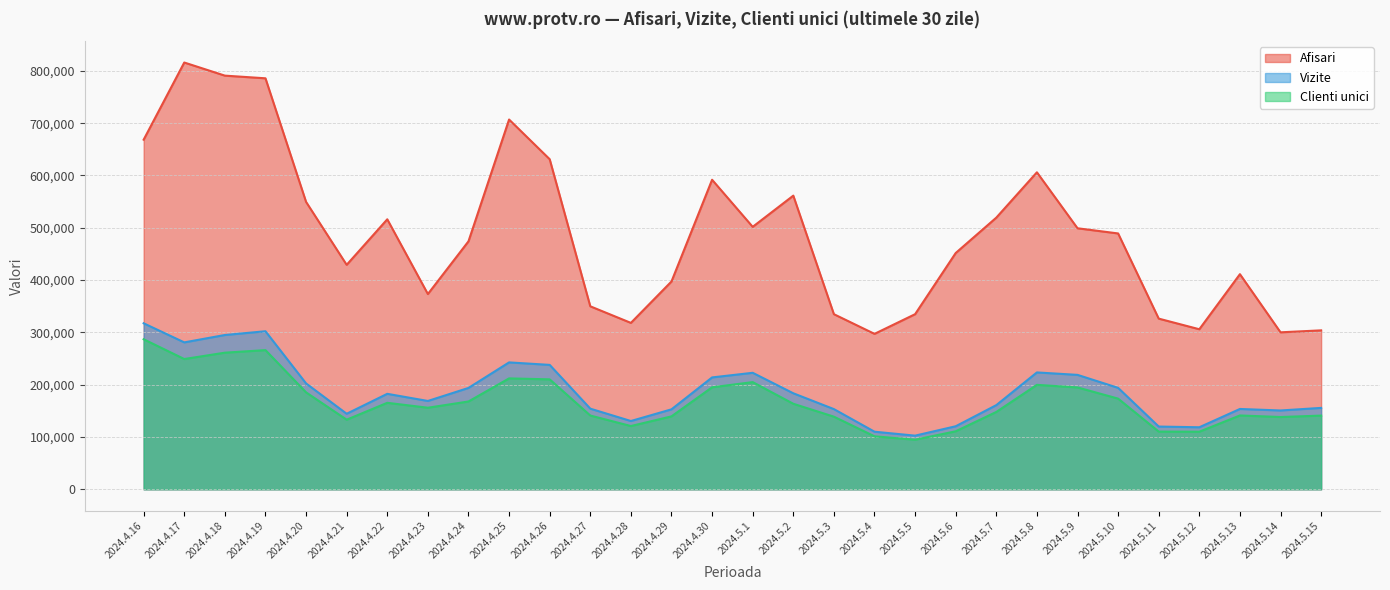

In Clienti unici, how many points are lower than both neighbors (excluding endpoints)?

7